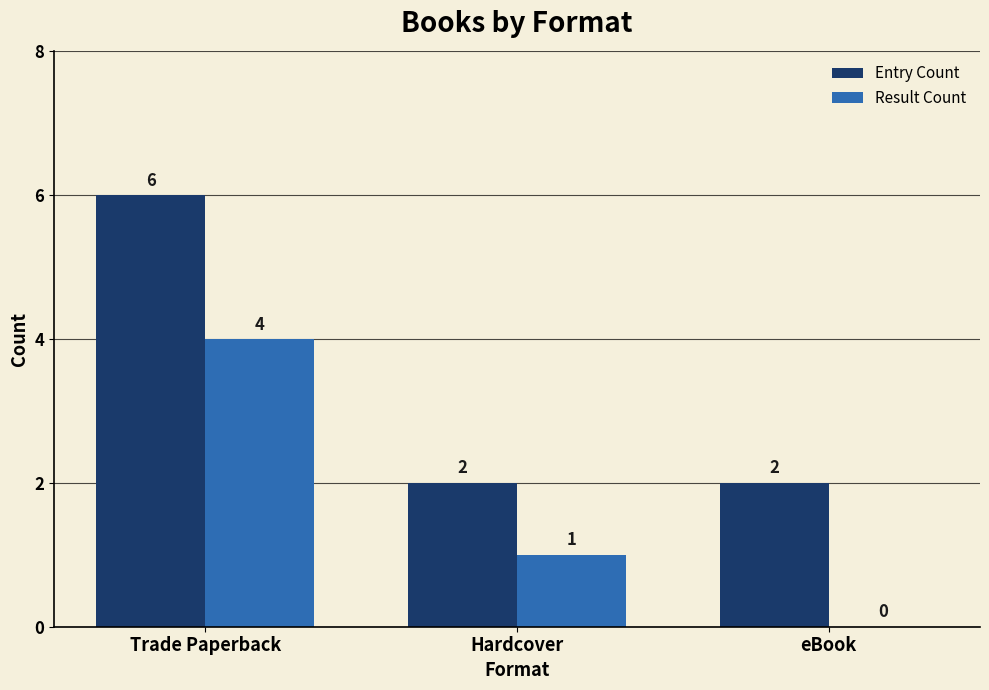

Count the Entry Count values in the range 2 to 6.

3